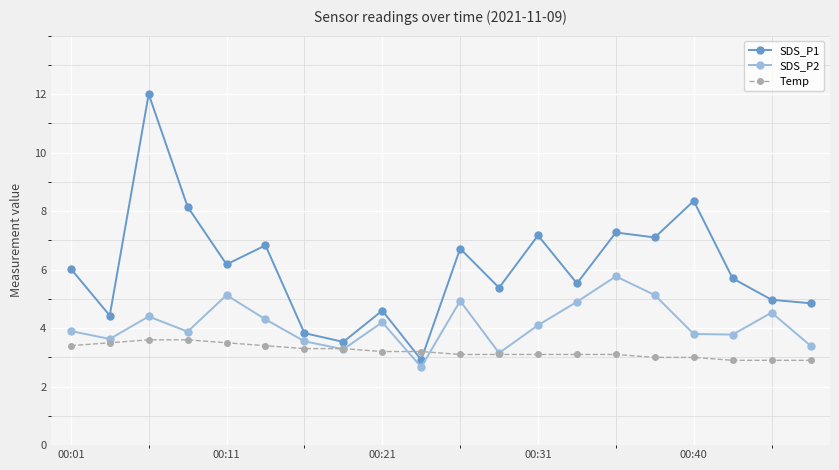

True or false: SDS_P1 has more than 1 interior local peaks.

True